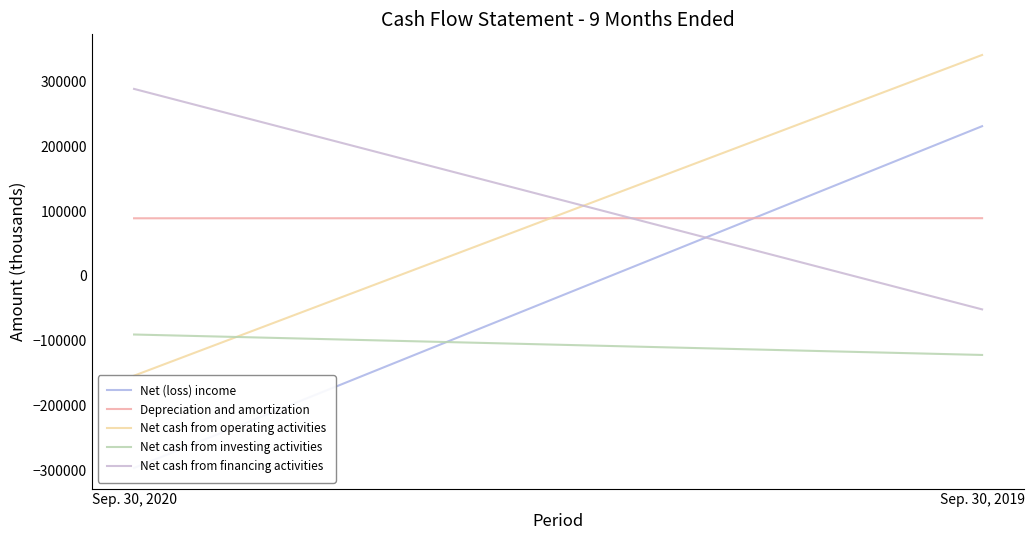

The Net cash from investing activities series shows -162253 at Sep. 30, 2020. True or false?

False